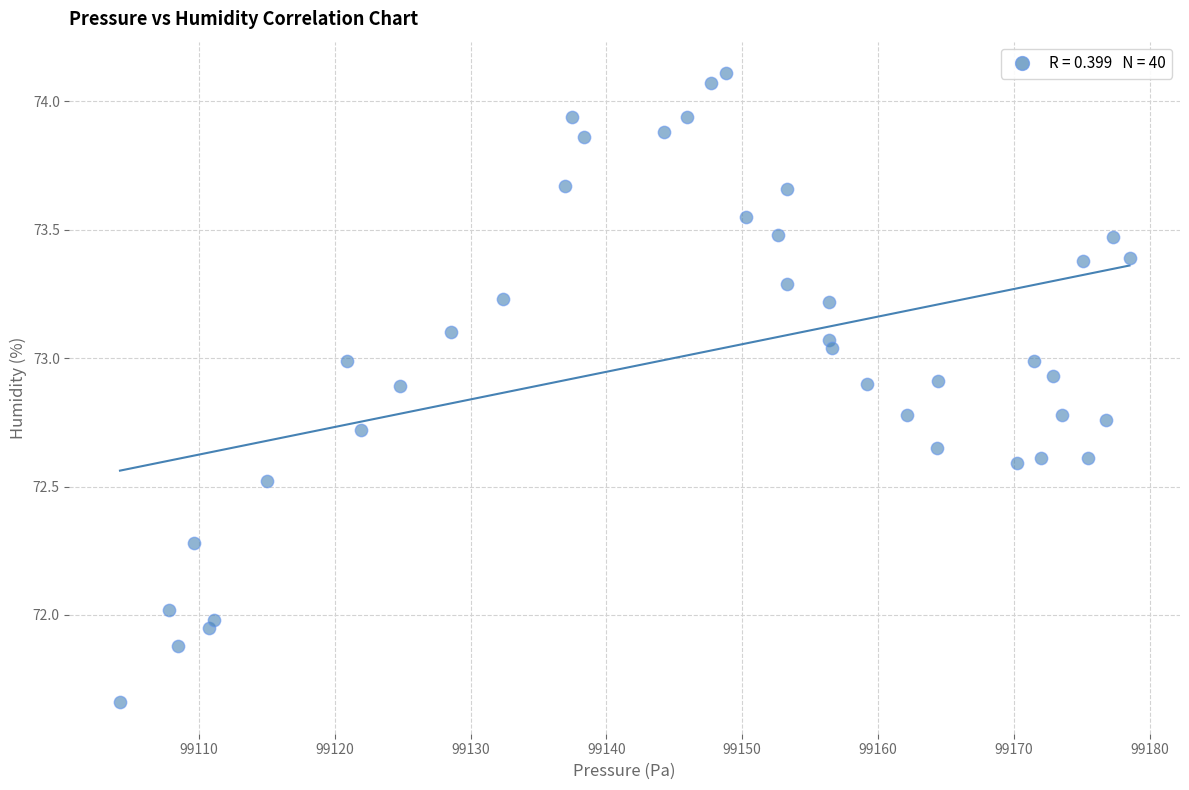

What is the range of X values (max minus min)?

74.3